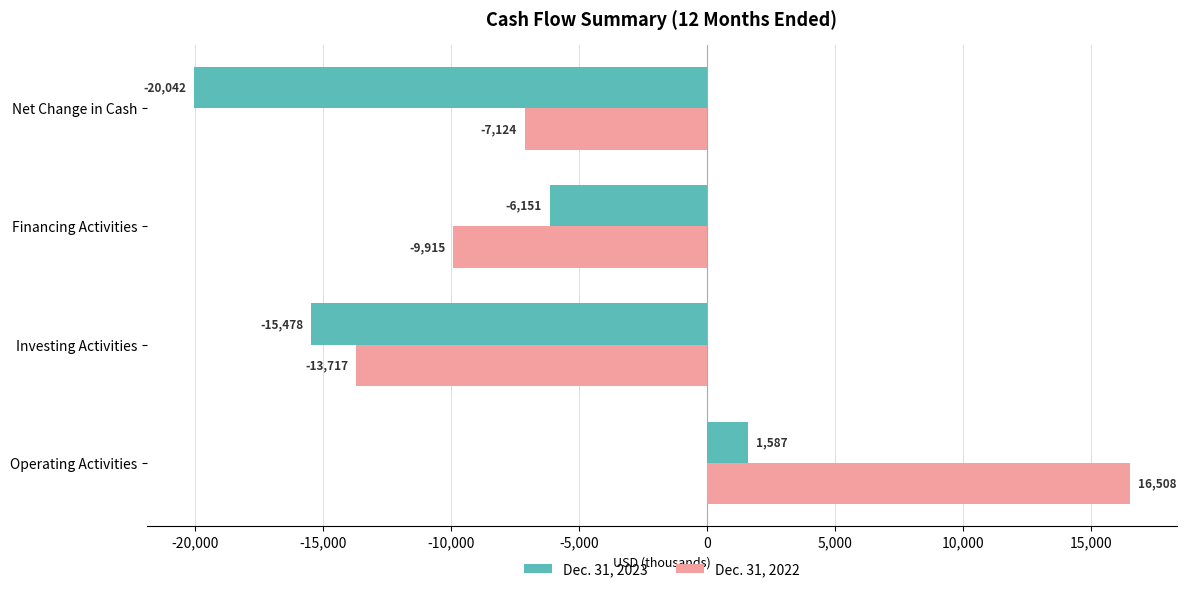

Between Operating Activities and Financing Activities, which series saw the biggest shift?

Dec. 31, 2022